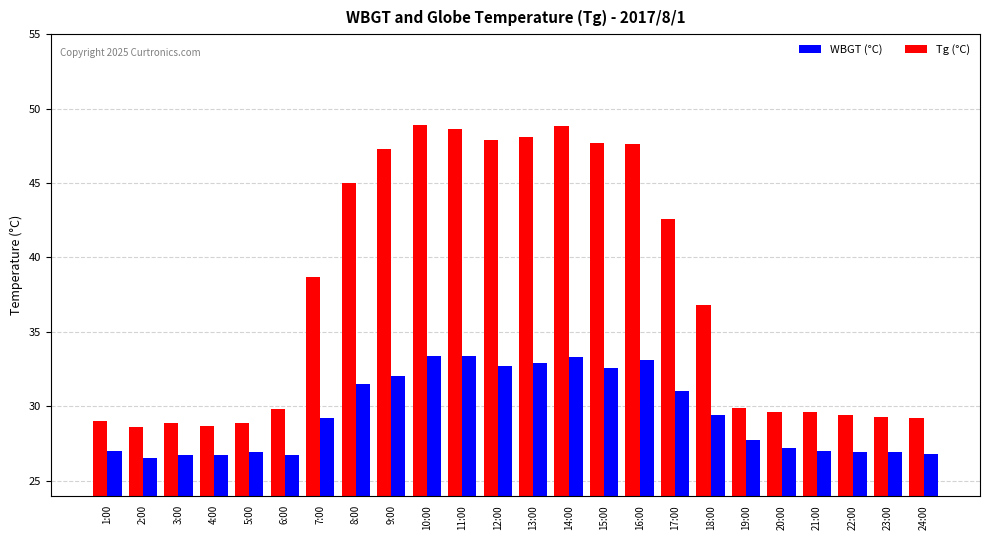

The Tg (°C) series shows 38.7 at 7:00. True or false?

True